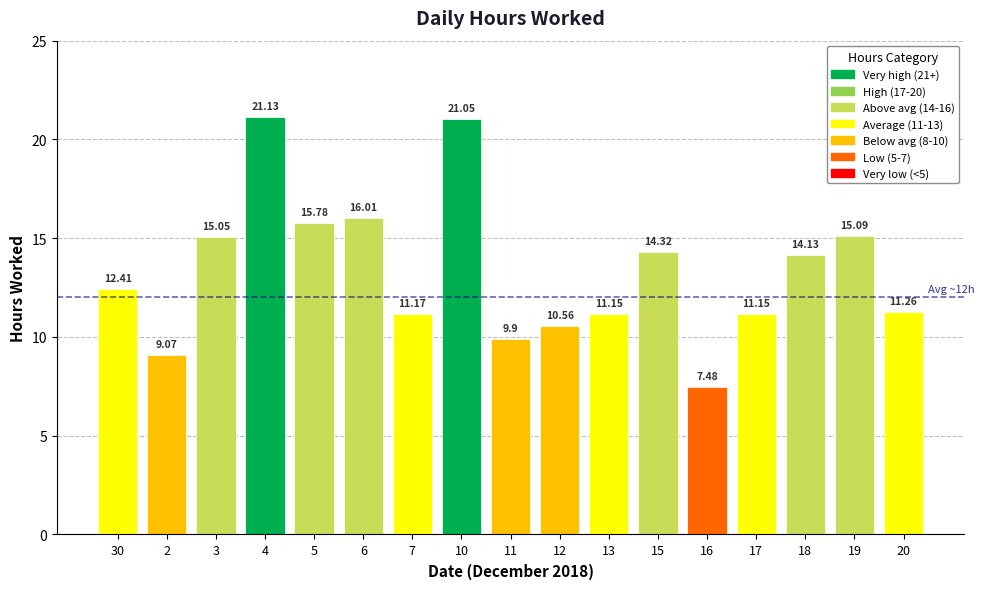

Are the bars grouped side by side (vs. stacked)?

No